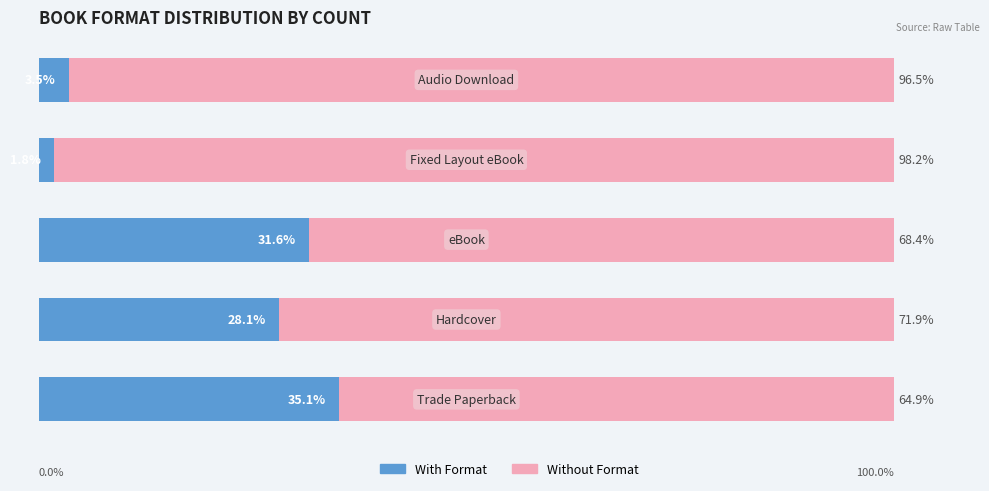

What is the value of the Without Format bar at the 5th from the left?

96.5